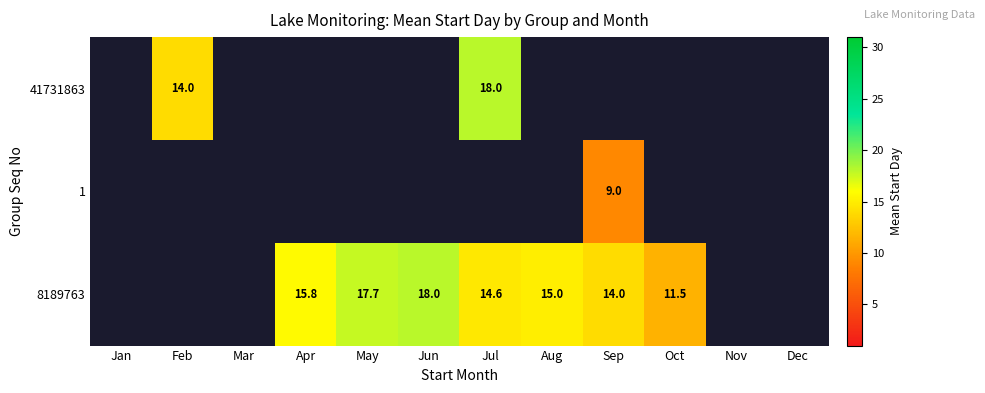

True or false: 1 has a value of 9.0 at Sep.

True